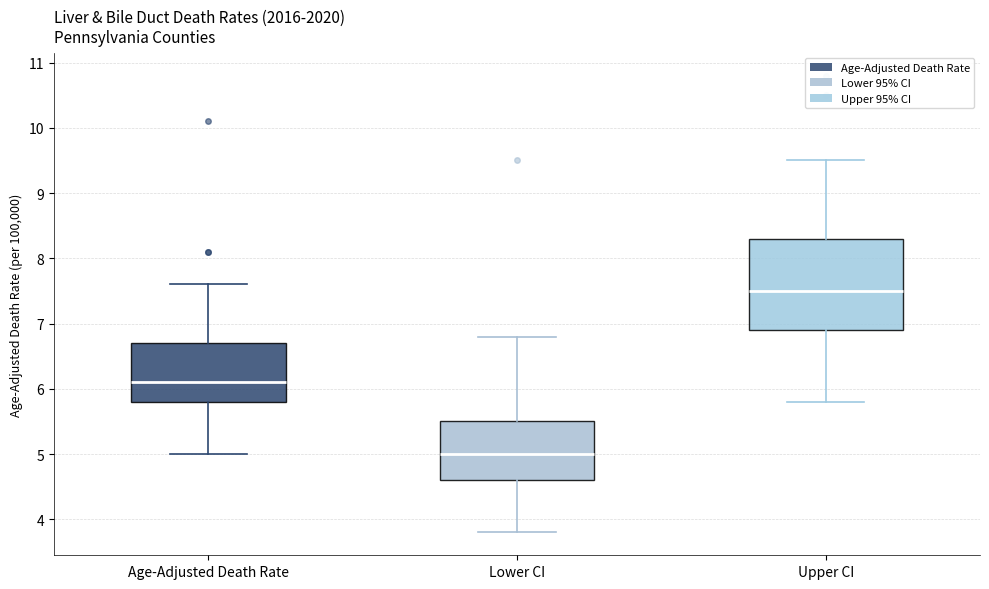

Reading left to right, transcribe this box plot: for each box, give where its median line is, the range the box spans, and where its two whiskers end, as read against the y-axis. The values are not printed on the chart, so give them approximately, as read against the axis.

Age-Adjusted Death Rate: median 6.1, box 5.8 to 6.7, whiskers 5.0 to 7.6
Lower CI: median 5.0, box 4.6 to 5.5, whiskers 3.8 to 6.8
Upper CI: median 7.5, box 6.9 to 8.3, whiskers 5.8 to 9.5